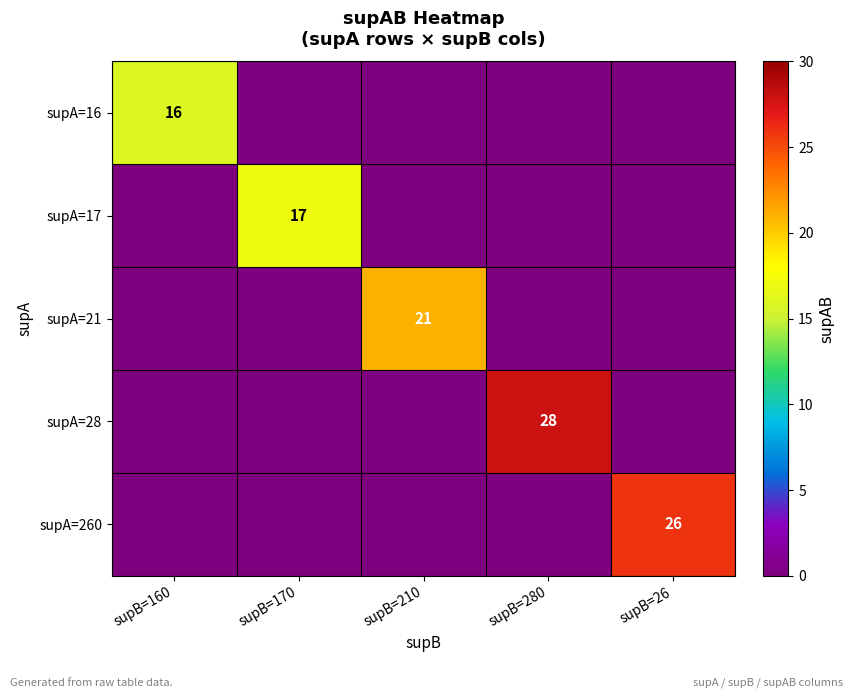

Is it true that supA=260 equals 45 at supB=26?

False